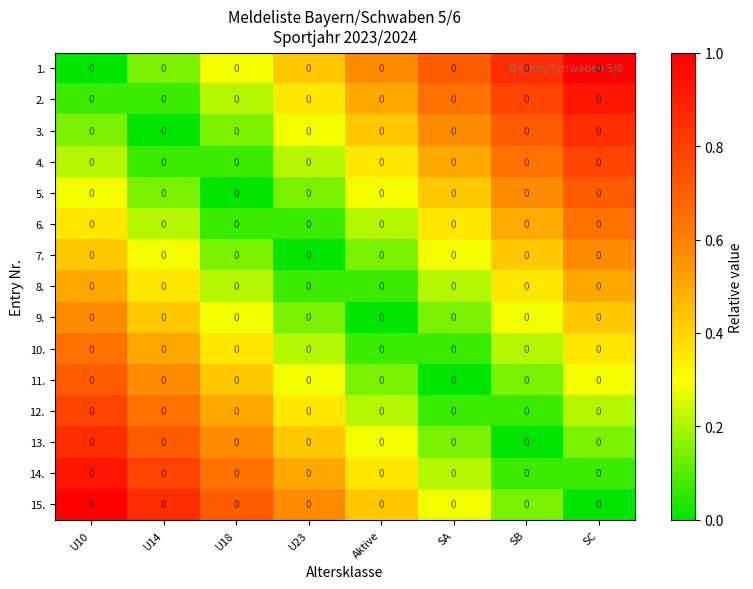

What is the difference between the 14. values at U10 and U18?

0.3